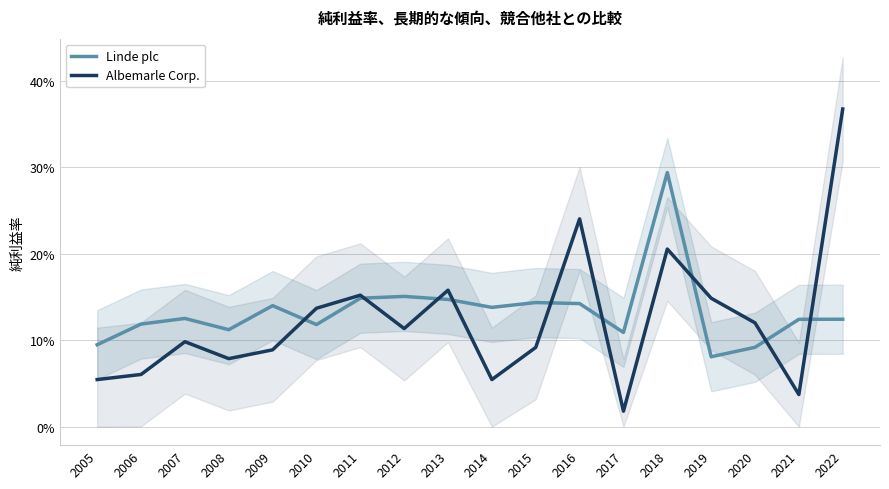

At how many categories does at least one series exceed 0?

18